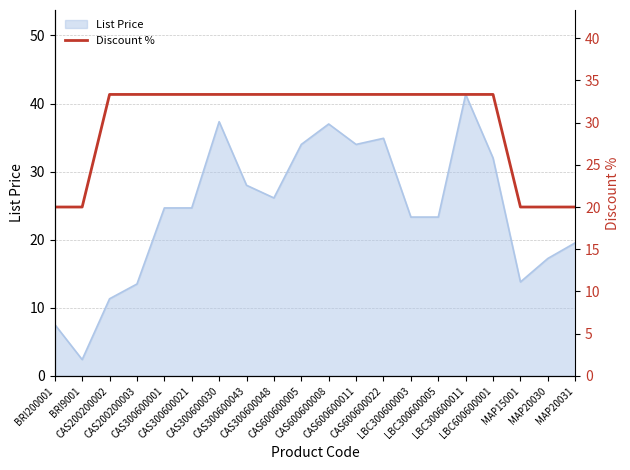

What is the minimum value for List Price?

2.4